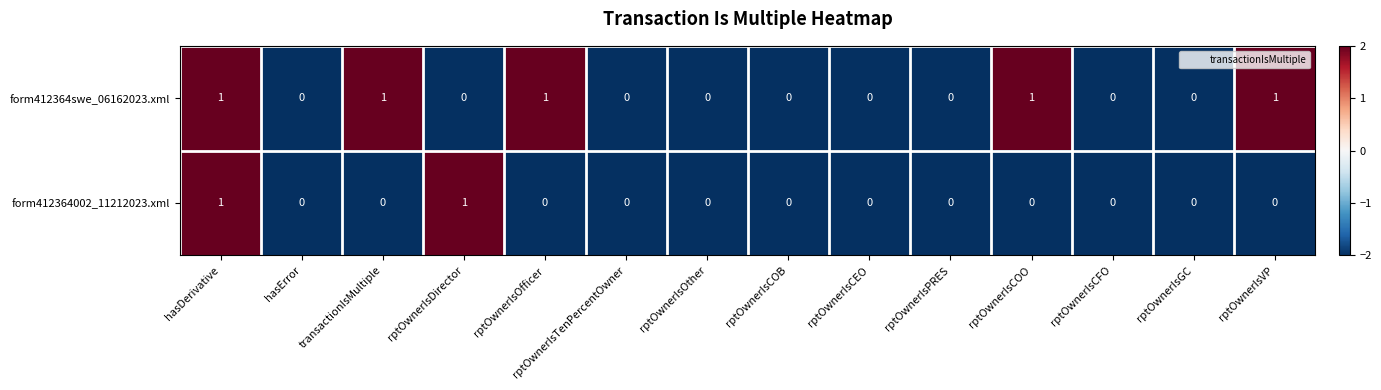

What is the sum of all form412364swe_06162023.xml values?

5